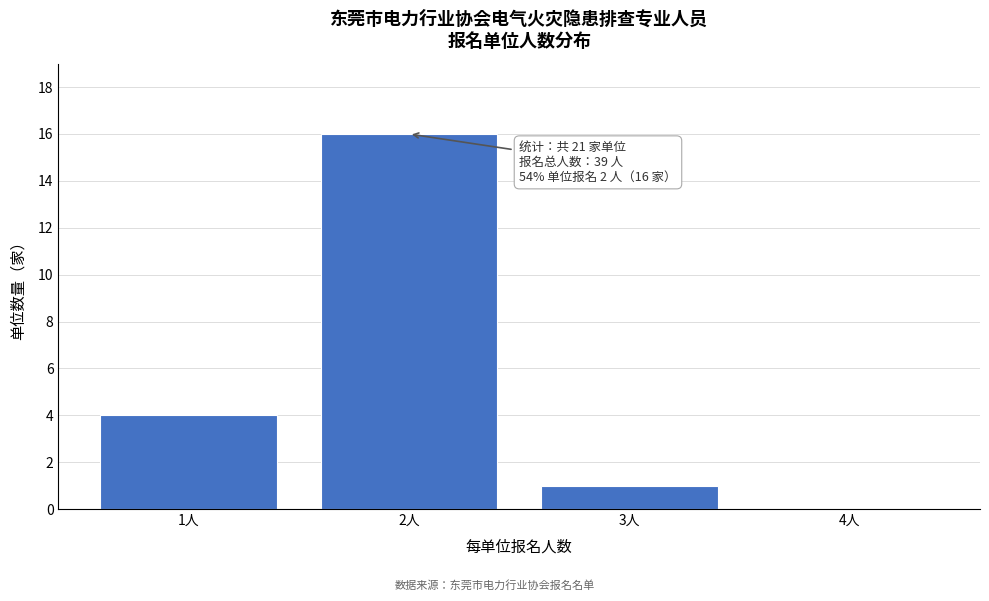

Reading right to left, list all the values displayed in this chart.

4人=0	3人=1	2人=16	1人=4